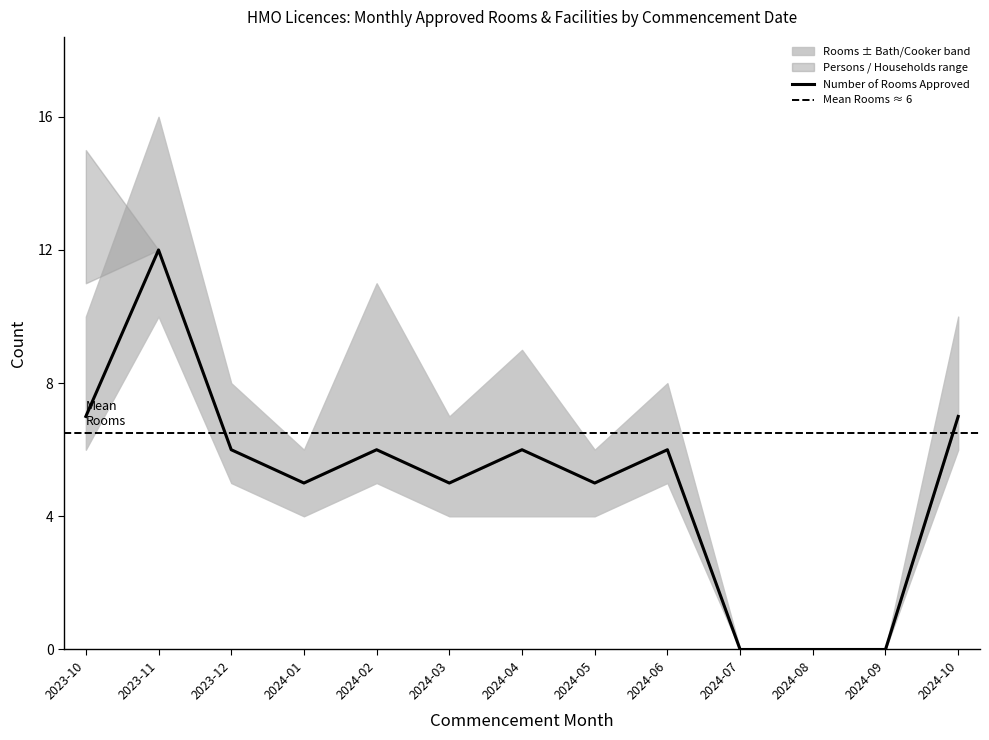

Which series changed the most between 2024-04 and 2024-08?

Number of Rooms Approved